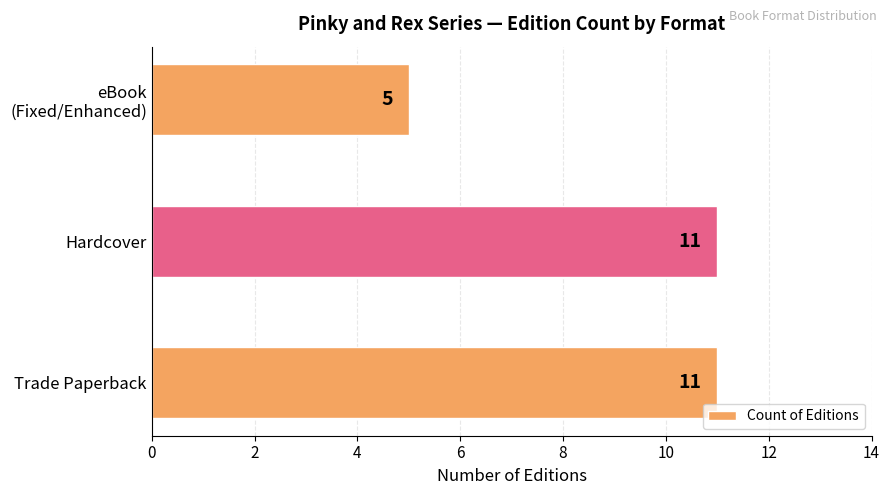

What is the smallest value displayed?

5